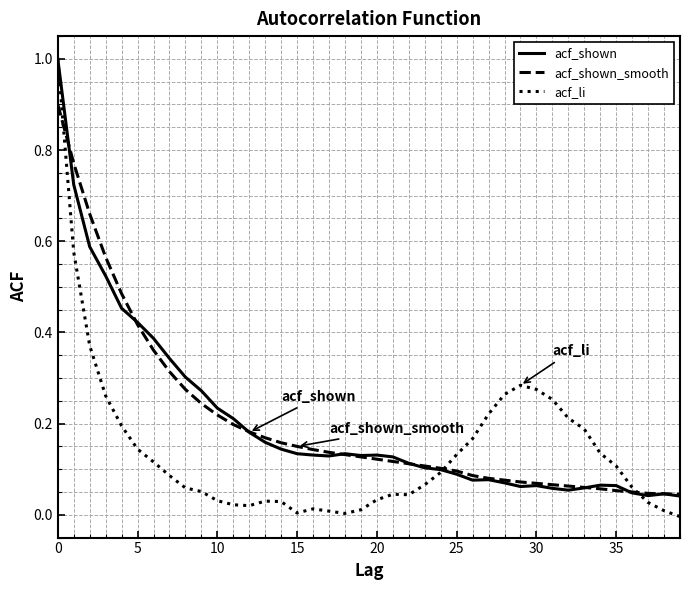

What is the maximum value for acf_shown_smooth?

0.9